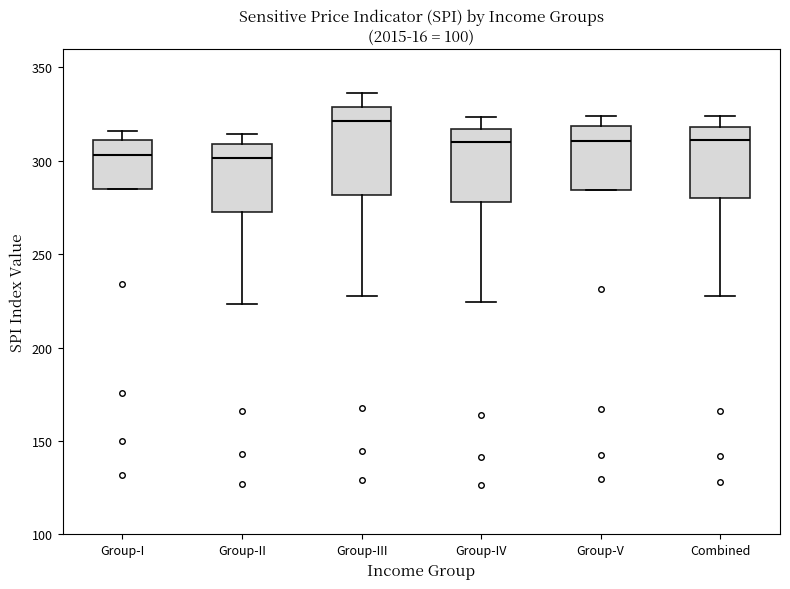

Comparing the boxes themselves (not the whiskers), which one is the tallest?

Group-III